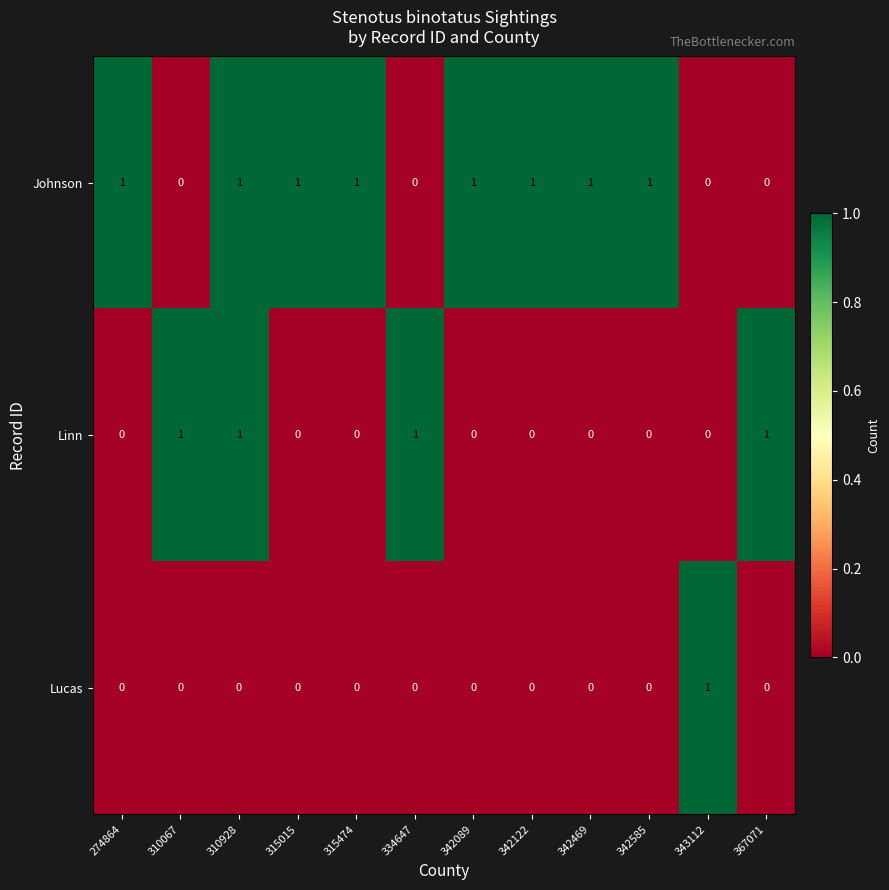

How many Lucas values are between 0 and 1?

12